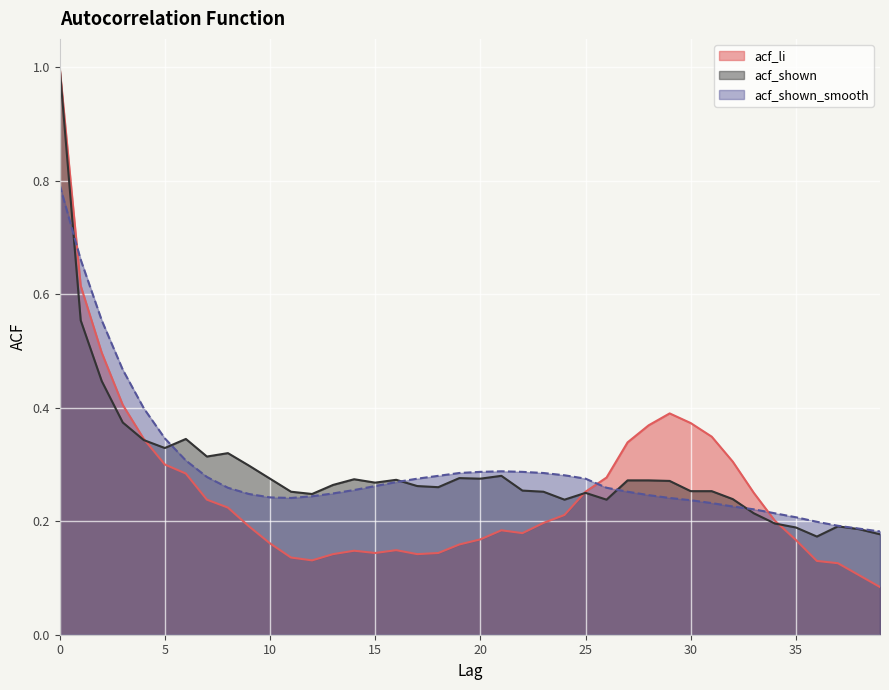

What is the value of the acf_shown_smooth point at the 39th from the left?

0.2